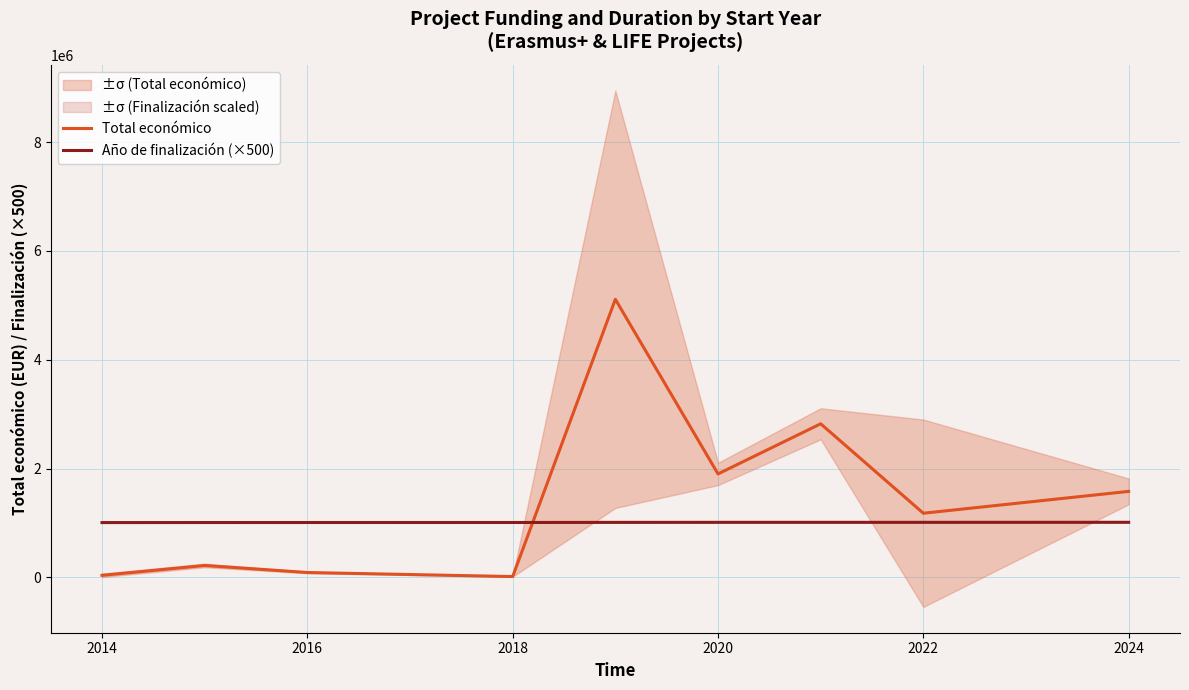

True or false: Total económico and Año de finalización (×500) cross at least once.

True